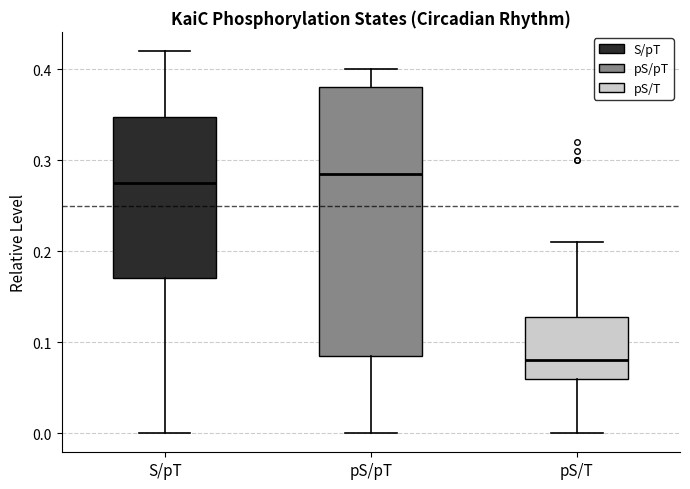

Reading left to right, transcribe this box plot: for each box, give where its median line is, the range the box spans, and where its two whiskers end, as read against the y-axis. The values are not printed on the chart, so give them approximately, as read against the axis.

S/pT: median 0.28, box 0.17 to 0.35, whiskers 0.00 to 0.42
pS/pT: median 0.29, box 0.09 to 0.38, whiskers 0.00 to 0.40
pS/T: median 0.08, box 0.06 to 0.13, whiskers 0.00 to 0.21